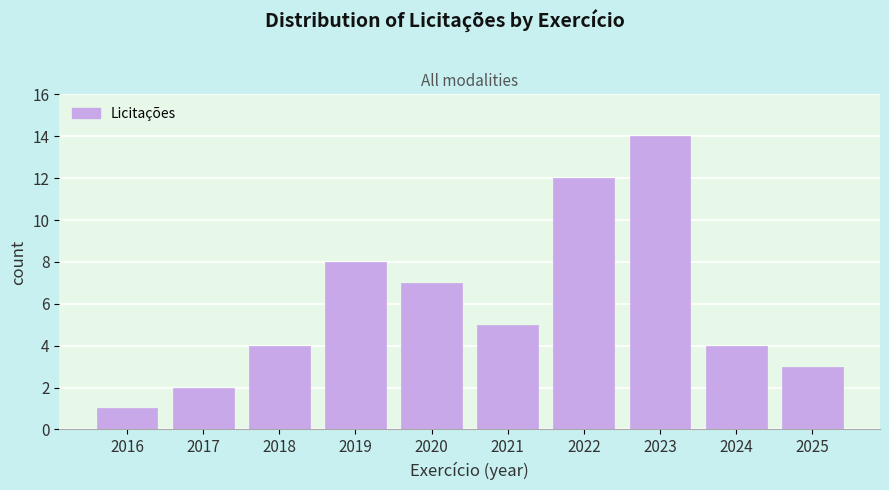

Reading right to left, list all the values displayed in this chart.

3	4	14	12	5	7	8	4	2	1